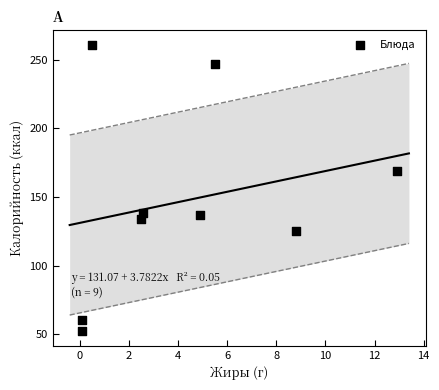

What is the average Y value?

147